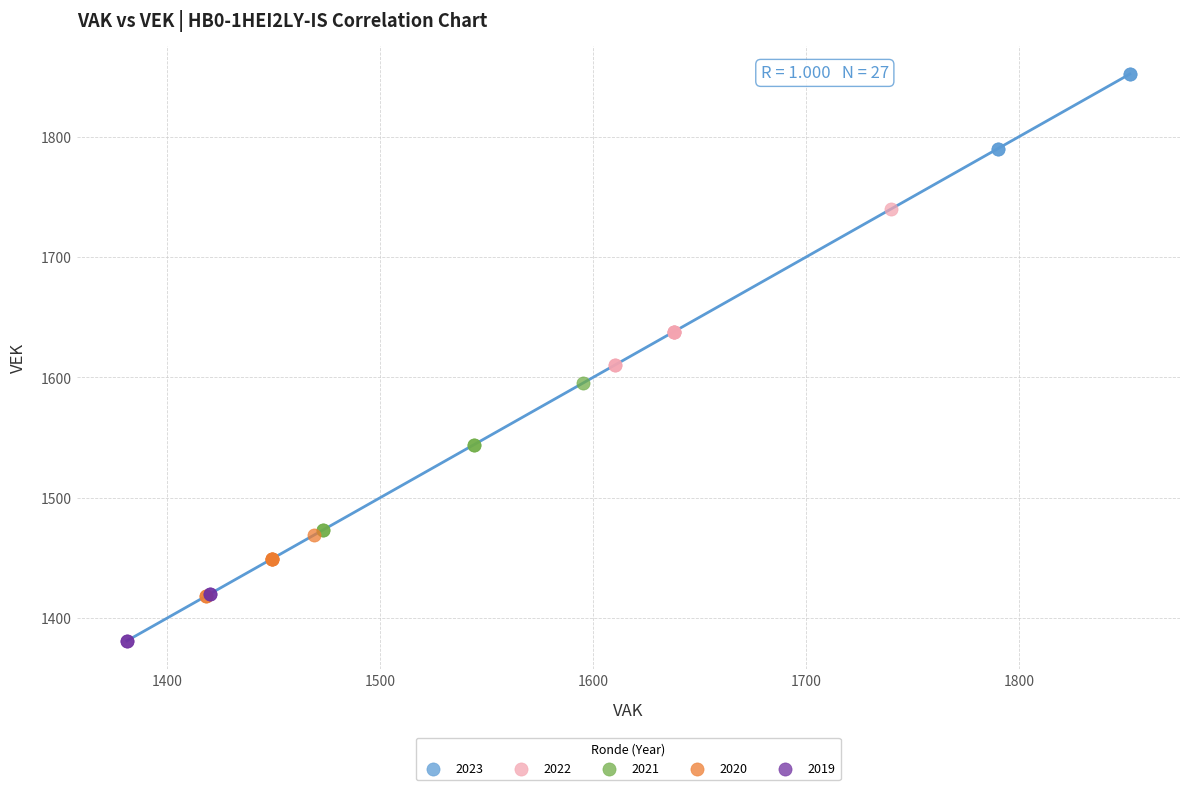

What are all the series names shown in the legend?

2023, 2022, 2021, 2020, 2019